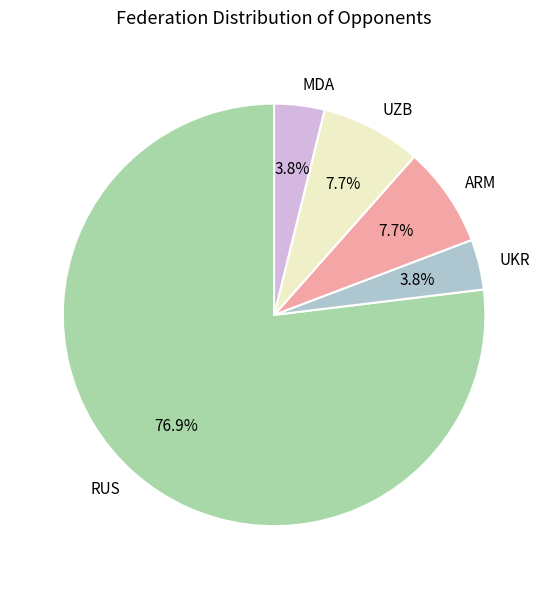

Which category has the biggest portion of the pie?

RUS